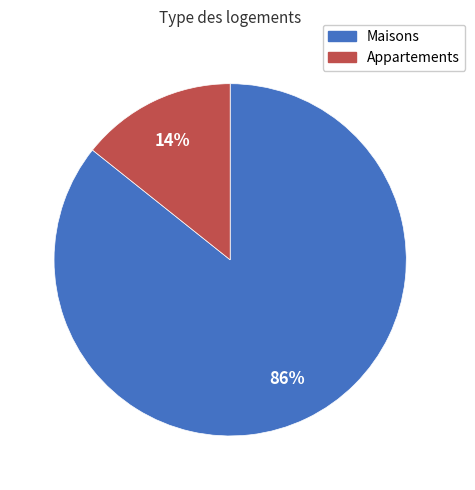

Does any single category account for the majority?

Yes